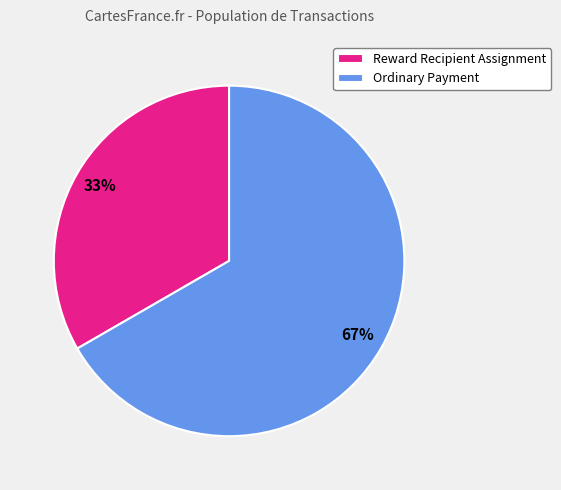

The Reward Recipient Assignment slice represents 25% of the pie. True or false?

False